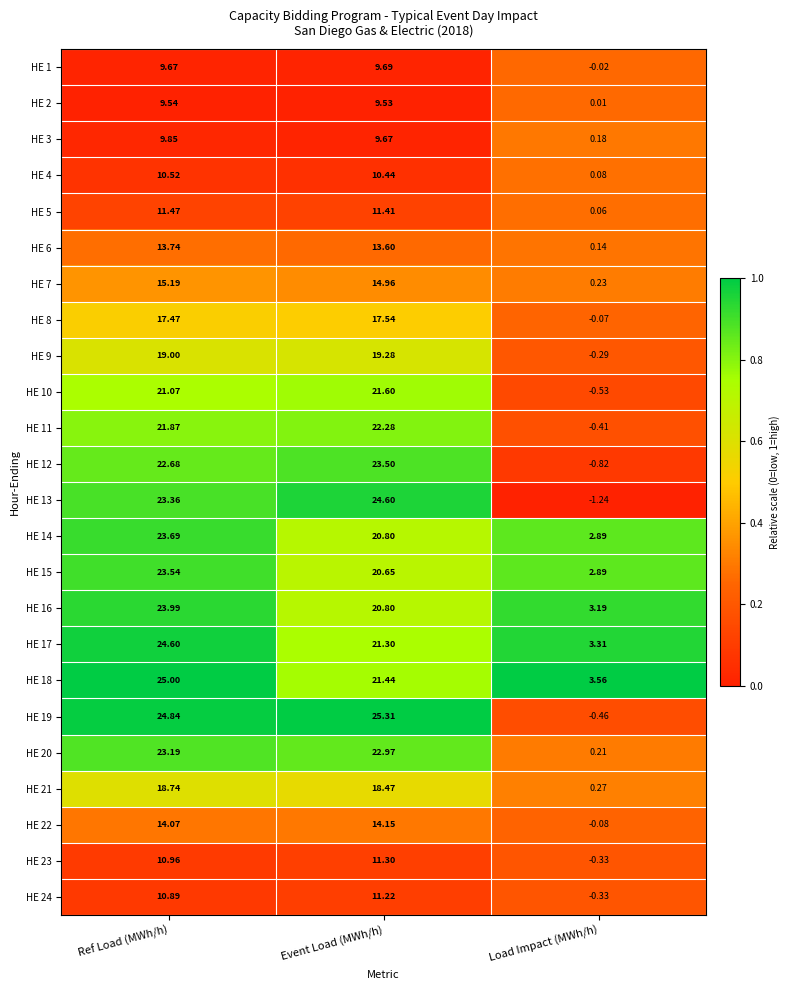

Which series has the largest total across all categories?

HE 18